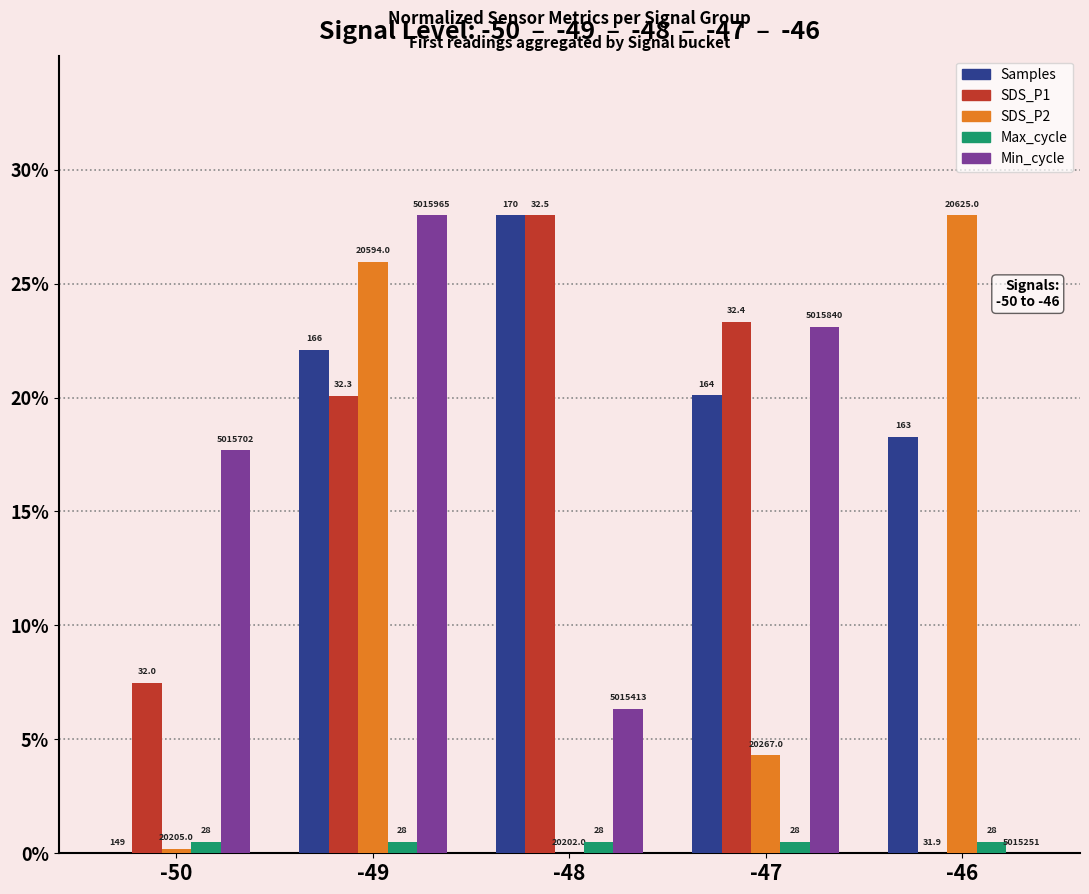

At which category does the chart reach its peak across all series?

-48